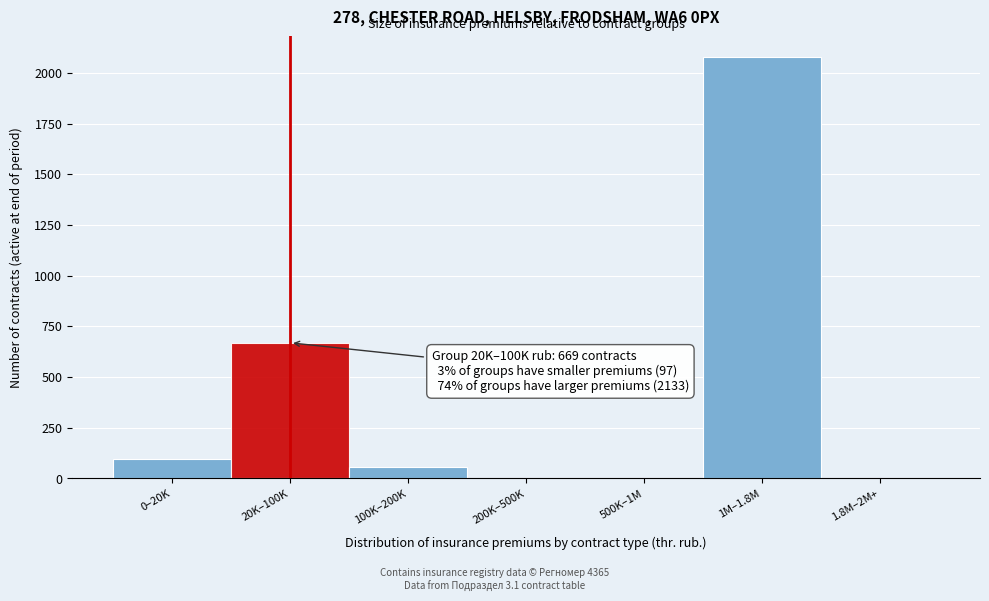

Reading left to right, list all the values displayed in this chart.

0–20K=97	20K–100K=669	100K–200K=57	200K–500K=0	500K–1M=0	1M–1.8M=2076	1.8M–2M+=0